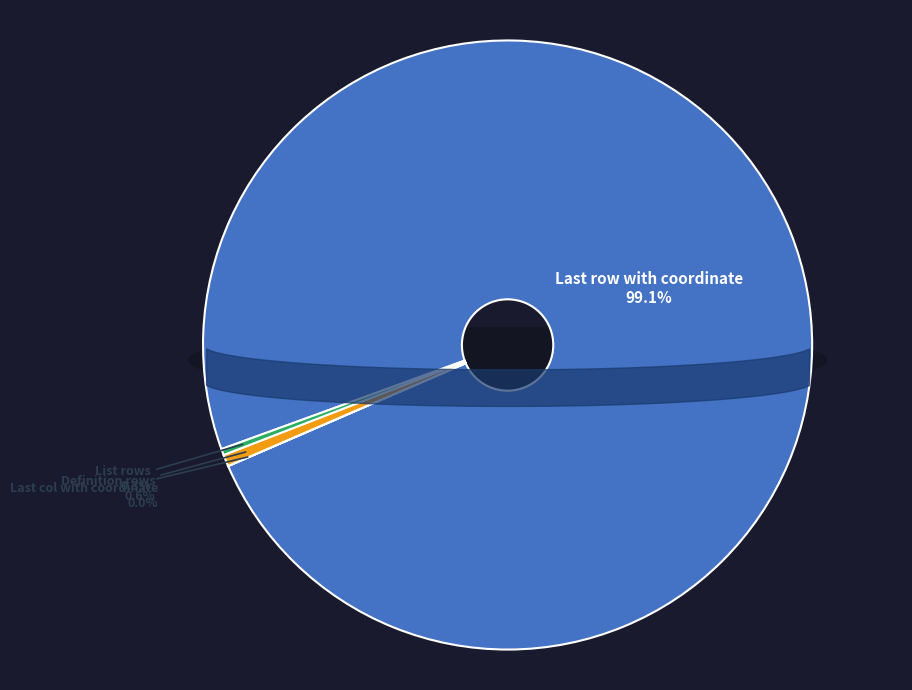

Rank the categories by value from lowest to highest.

Last col with coordinate, List rows, Definition rows, Last row with coordinate